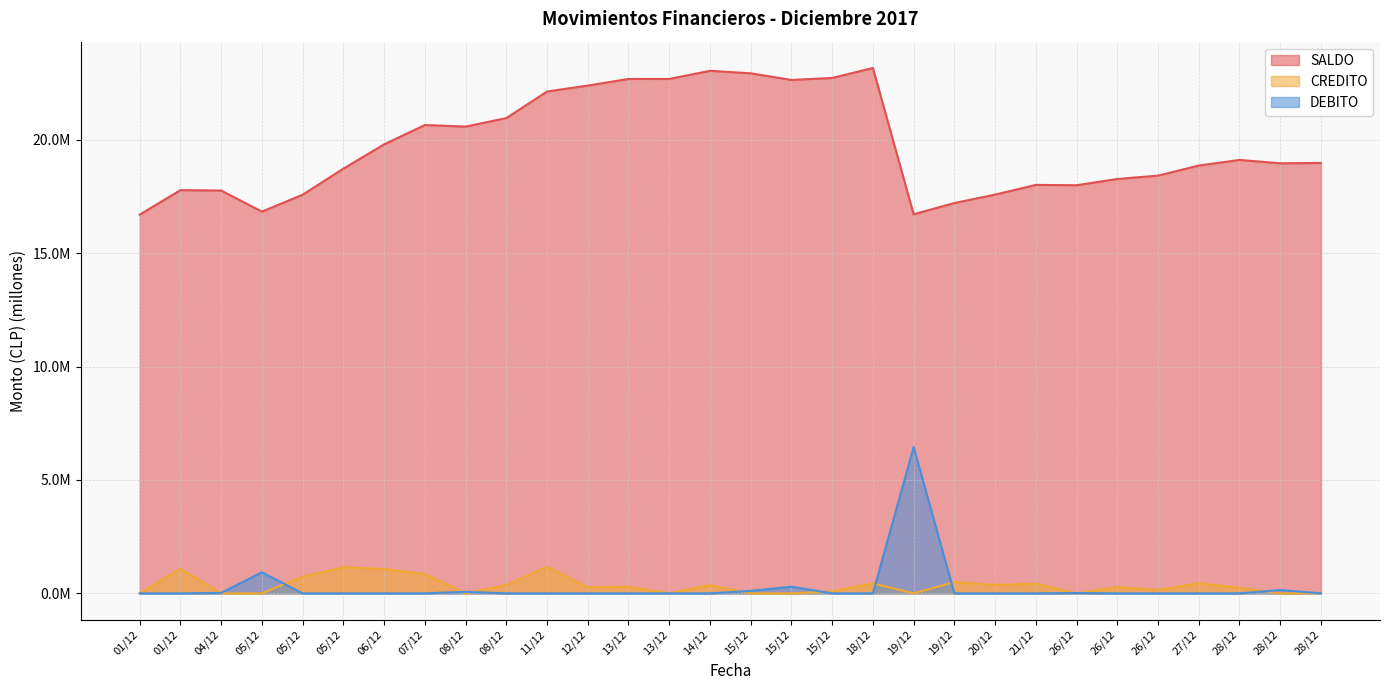

In DEBITO, how many points are lower than both neighbors (excluding endpoints)?

1